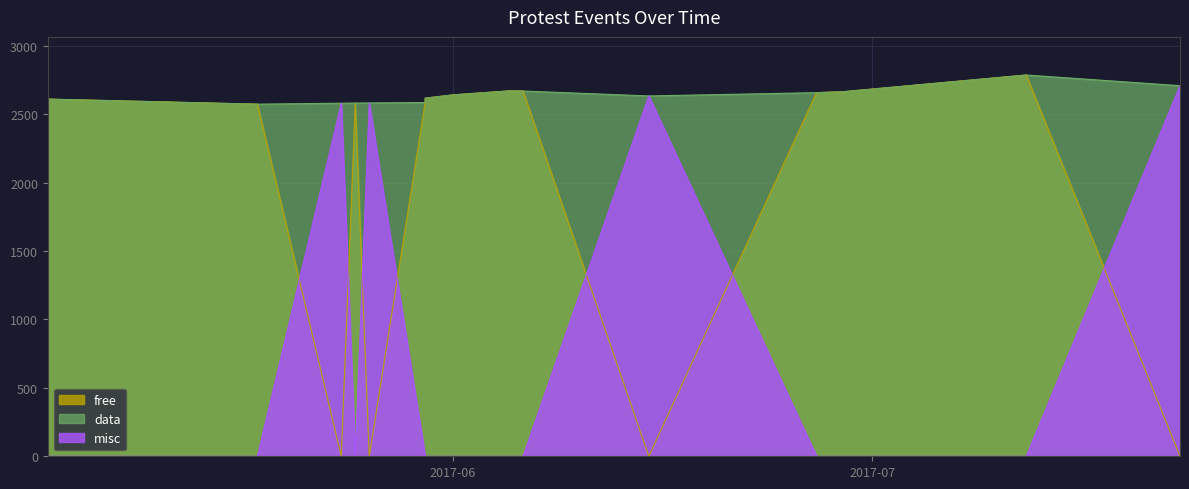

What is the label of the 3rd point from the left?

2017-05-25